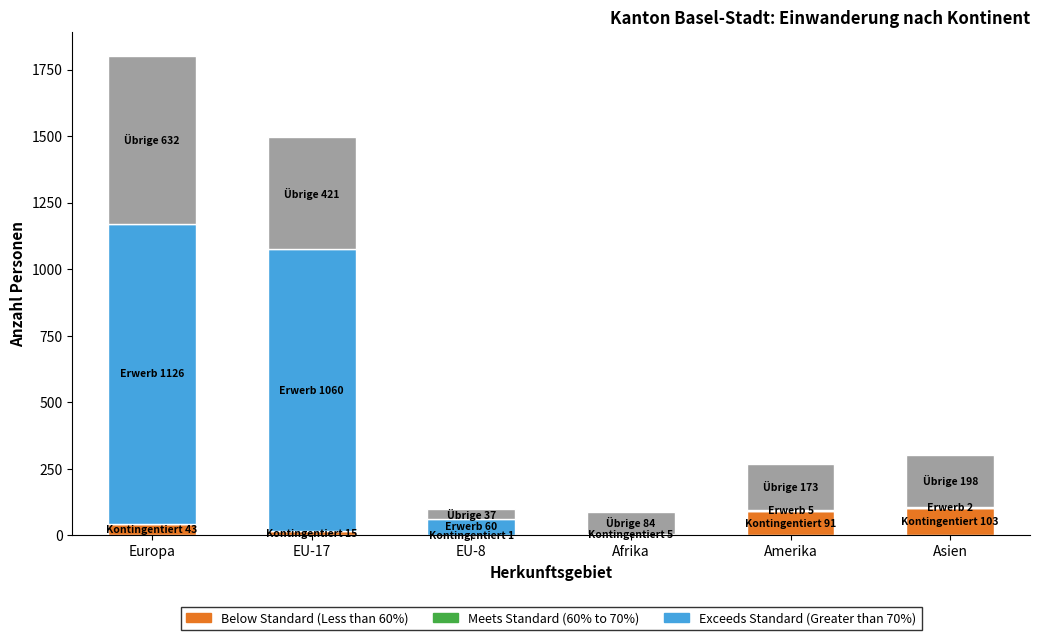

At which category is the sum across all series the highest?

Europa